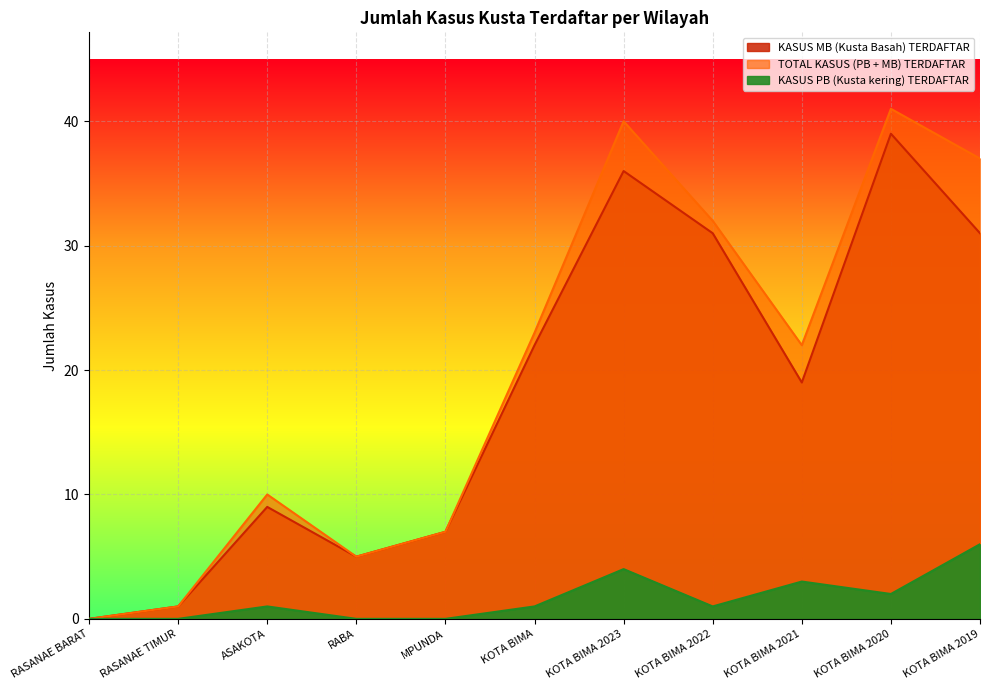

At RABA, list the series in order from smallest to largest.

KASUS PB (Kusta kering) TERDAFTAR, KASUS MB (Kusta Basah) TERDAFTAR, TOTAL KASUS (PB + MB) TERDAFTAR